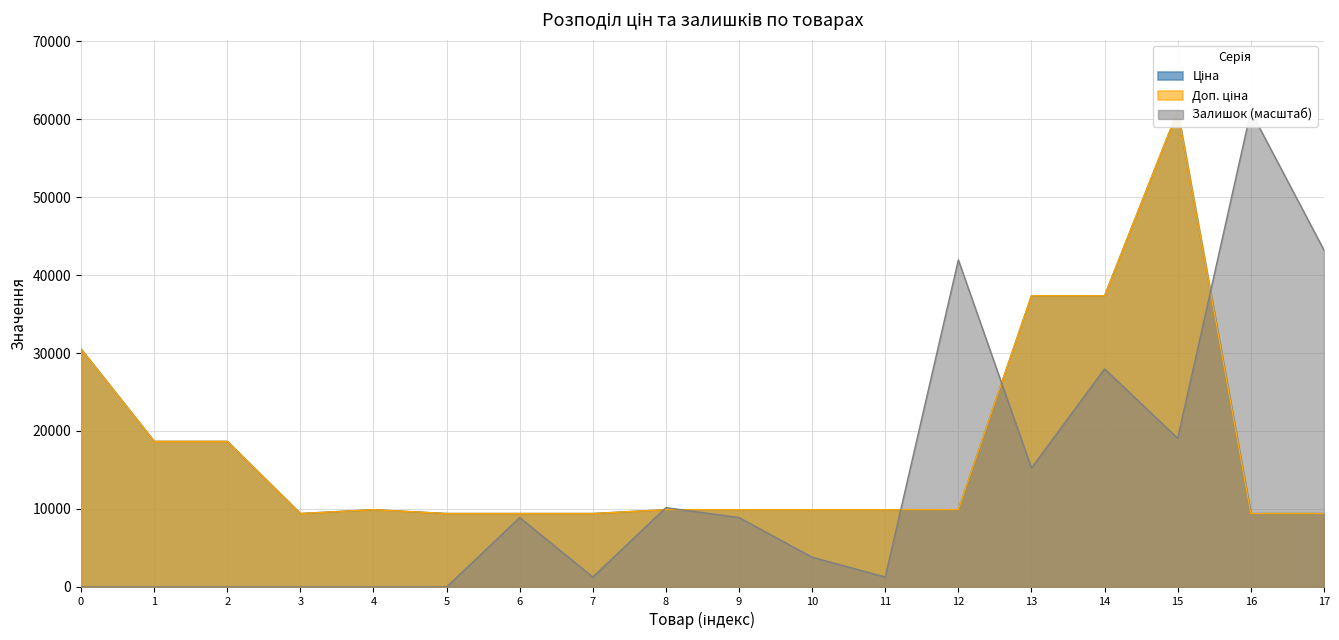

What is the difference between the second highest and minimum values in the Ціна series?

27926.1